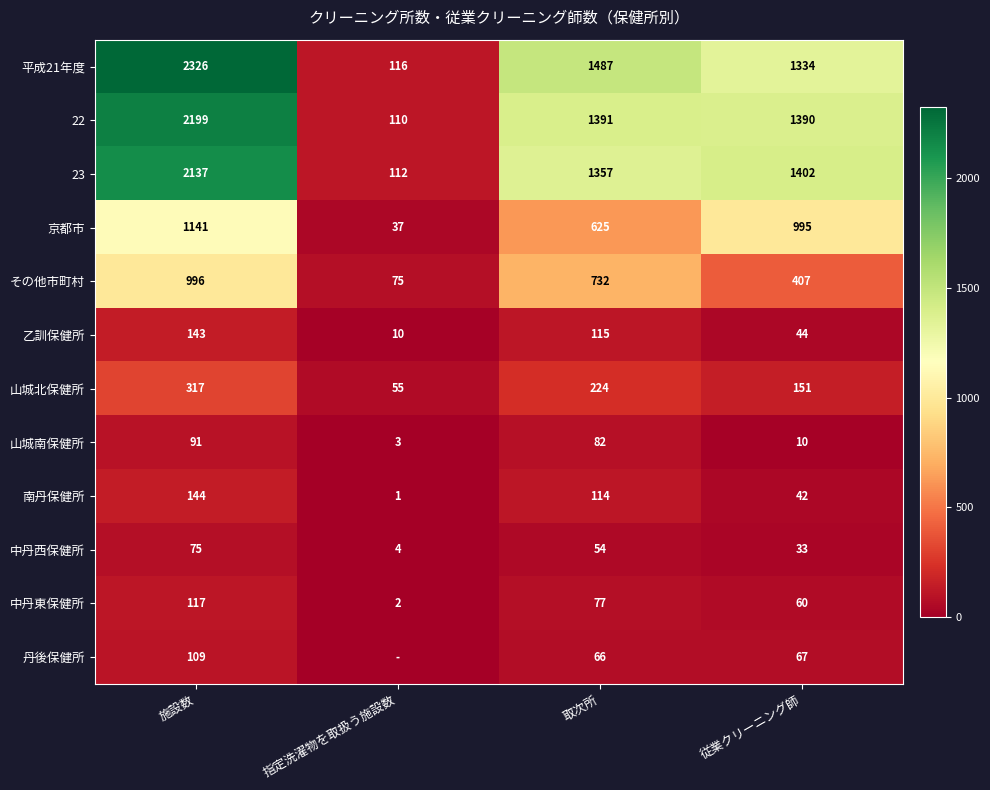

What is the greatest value displayed?

2326